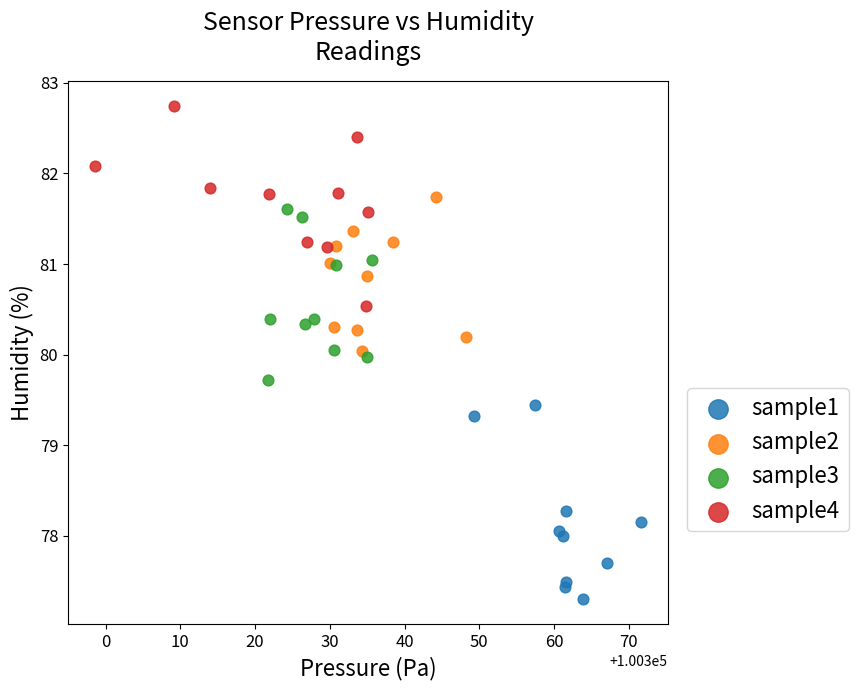

Which series contains the lowest Y value?

sample1